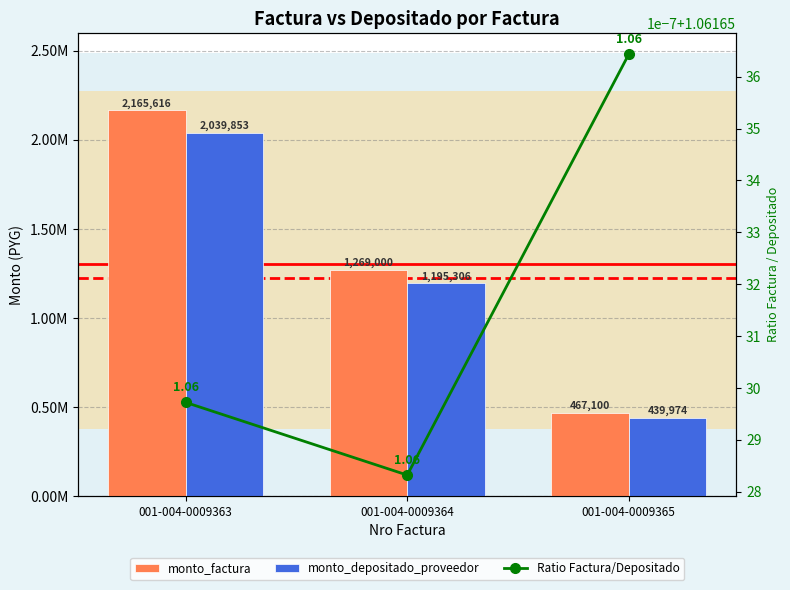

At how many categories does at least one series exceed 1247445?

2